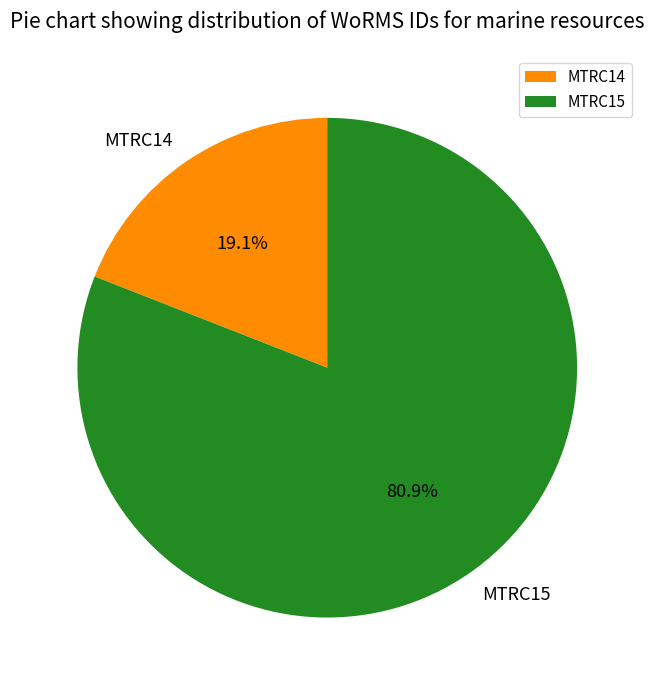

True or false: MTRC14 accounts for 19% of the total.

True